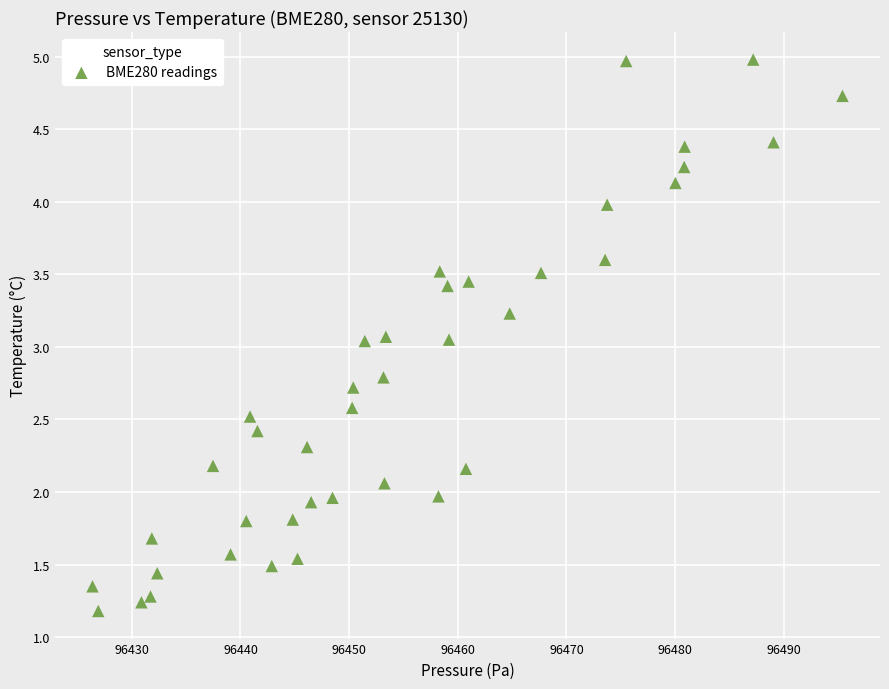

What is the range of Y values (max minus min)?

3.8